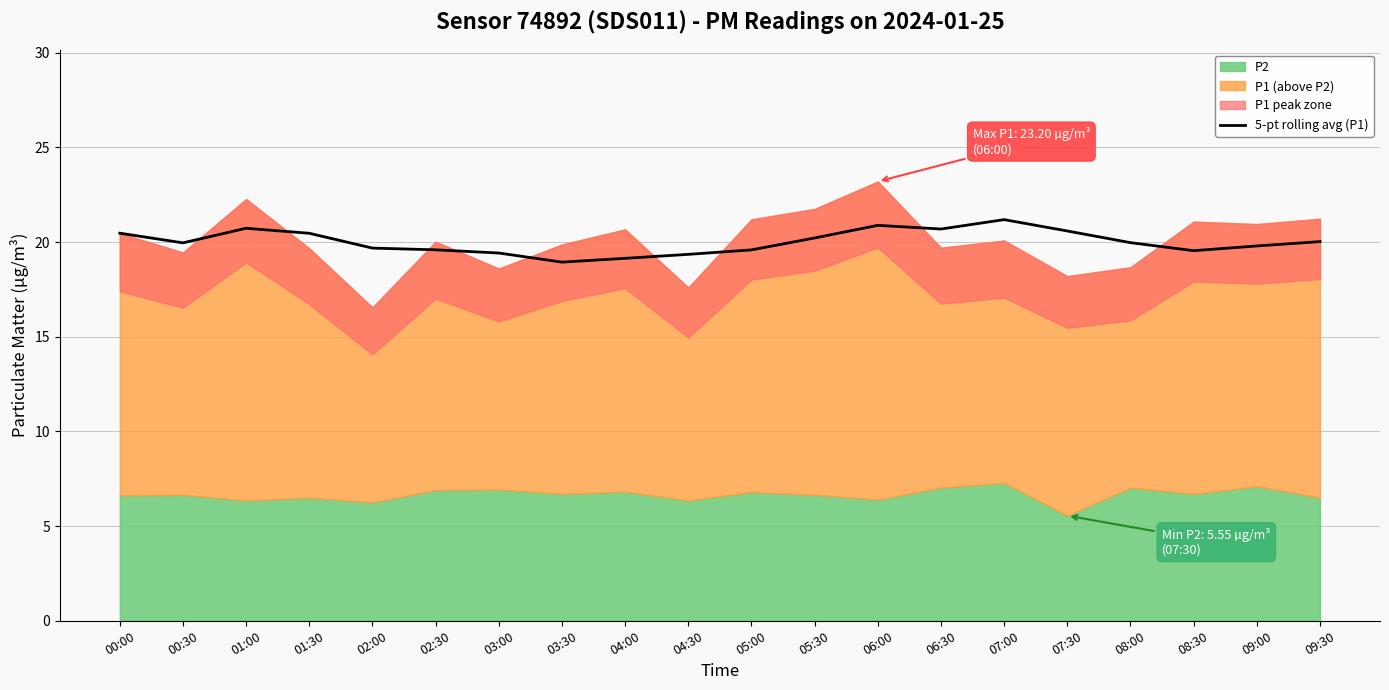

What is the label of the 13th point from the right?

03:30